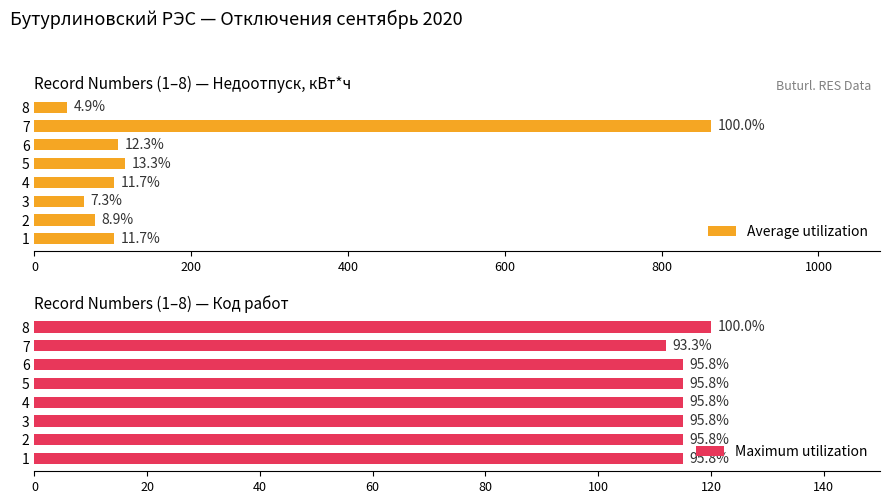

Reading left to right, transcribe all the data shown in this chart.

Average utilization: 101	77	63	101	115	106	863	42
Maximum utilization: 115	115	115	115	115	115	112	120